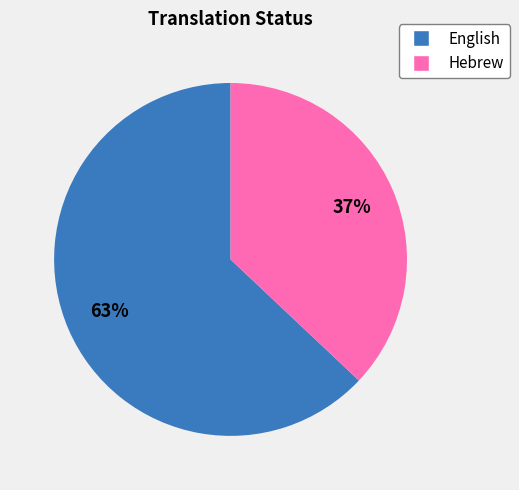

Which has a higher value, English or Hebrew?

English